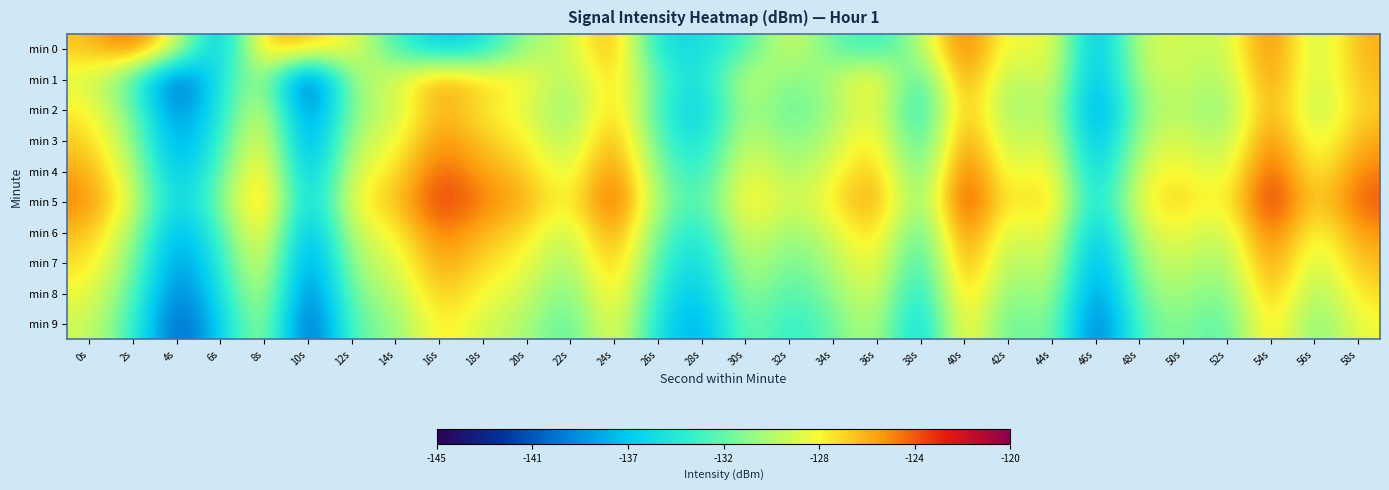

What is the total value across all series at 58s?

-1262.6